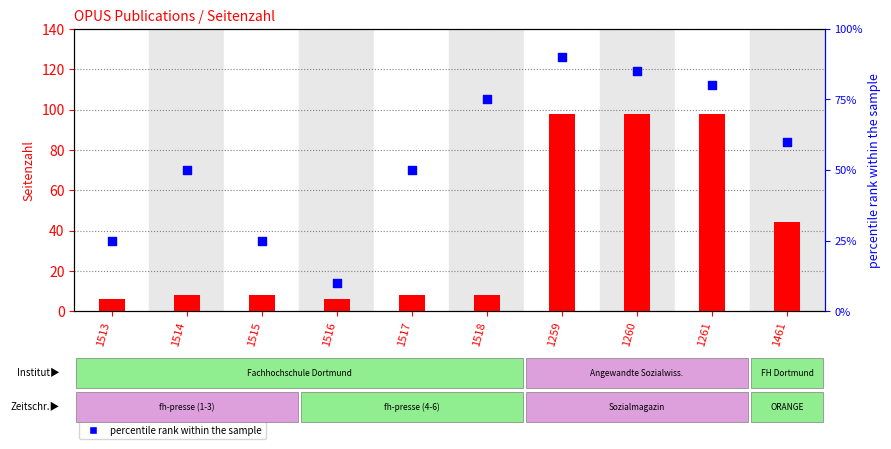

Which series has the widest spread of Y values?

percentile rank within the sample